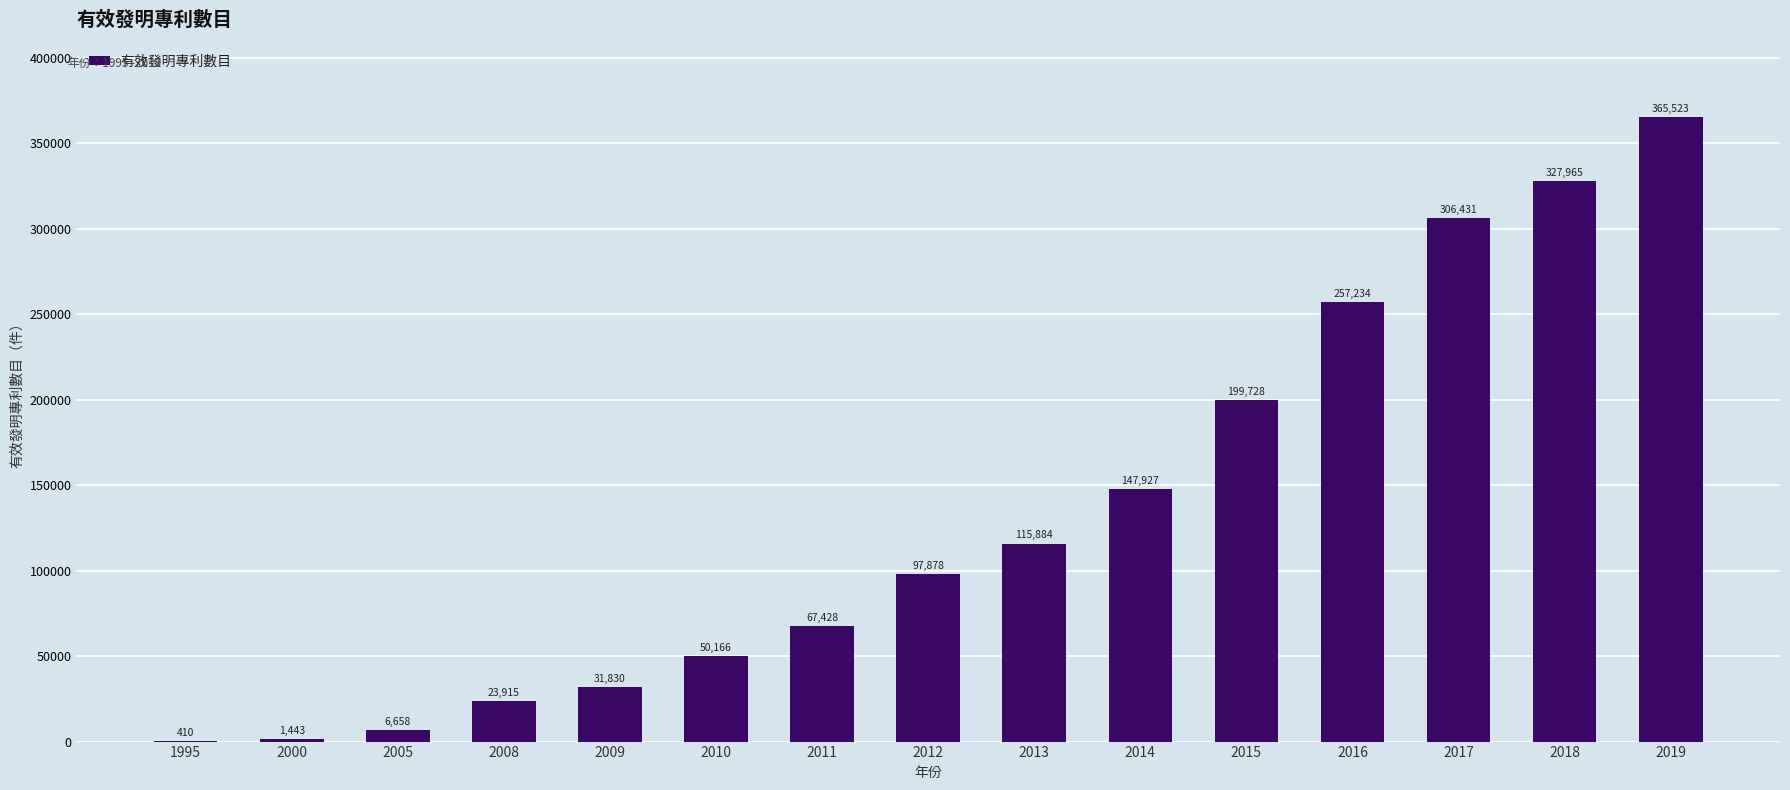

At which label is the value closest to 182966?

2015